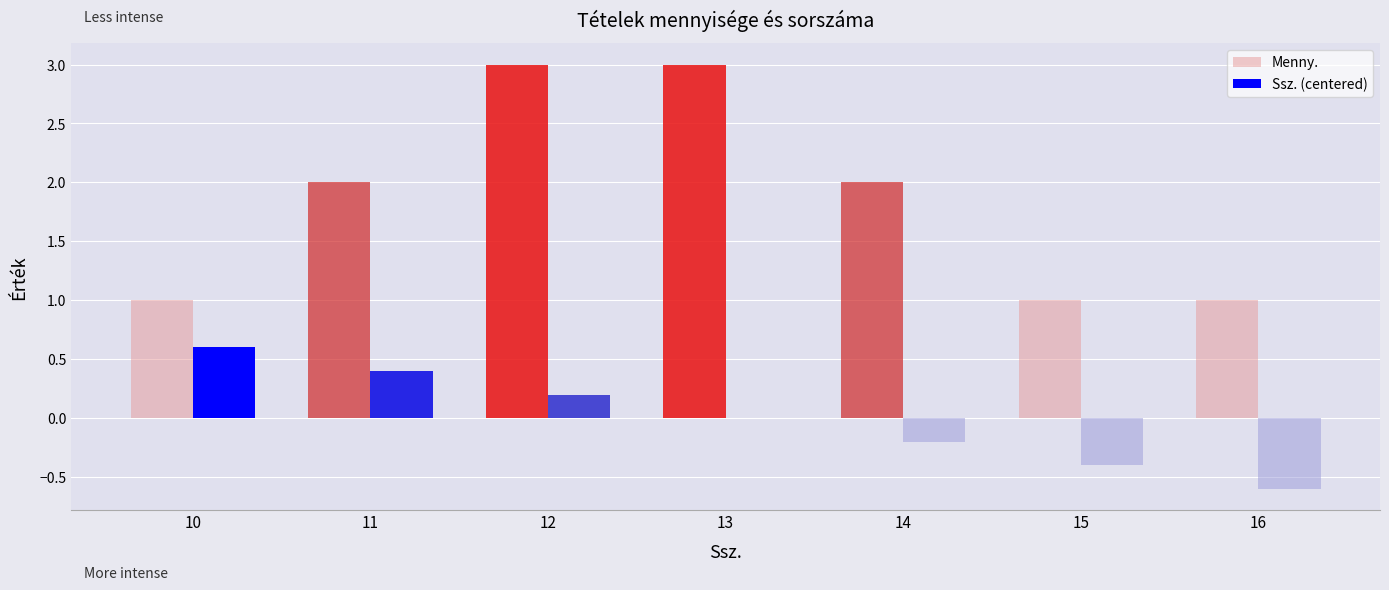

Count the number of categories in the chart.

7